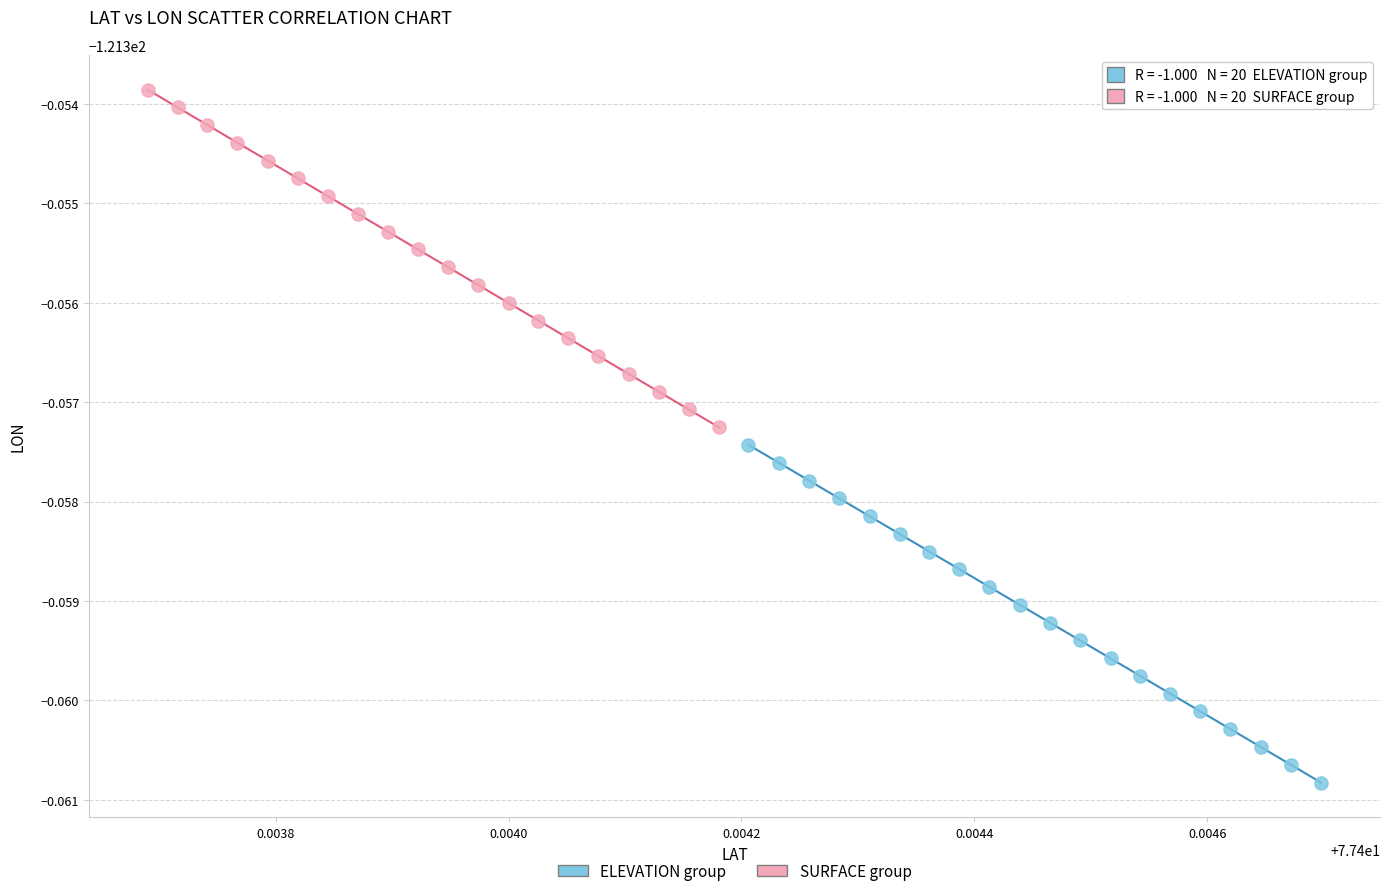

Which series reaches the maximum Y coordinate?

SURFACE group